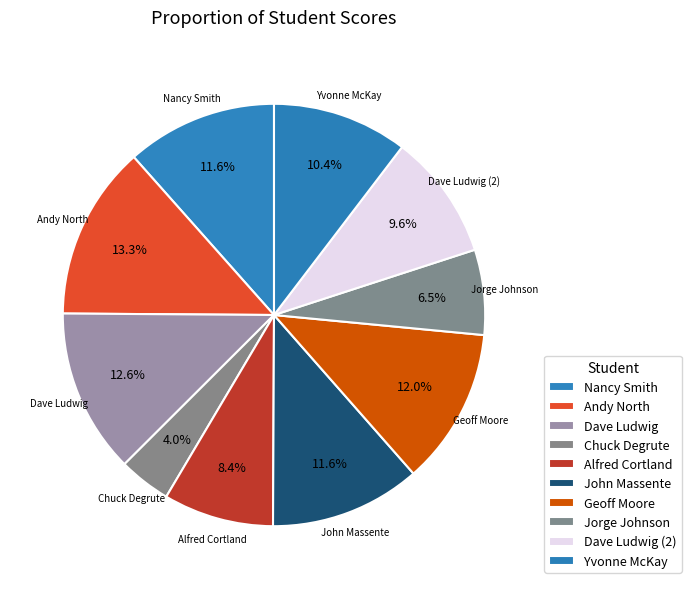

The Andy North slice represents 1% of the pie. True or false?

False